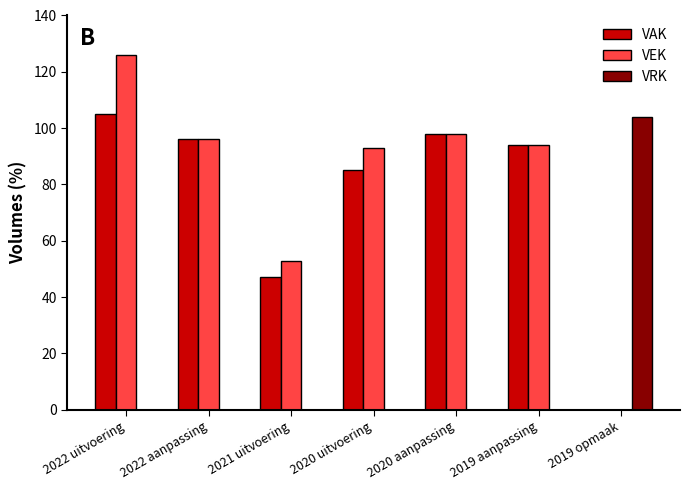

The value of VAK at 2019 aanpassing is 94. True or false?

True